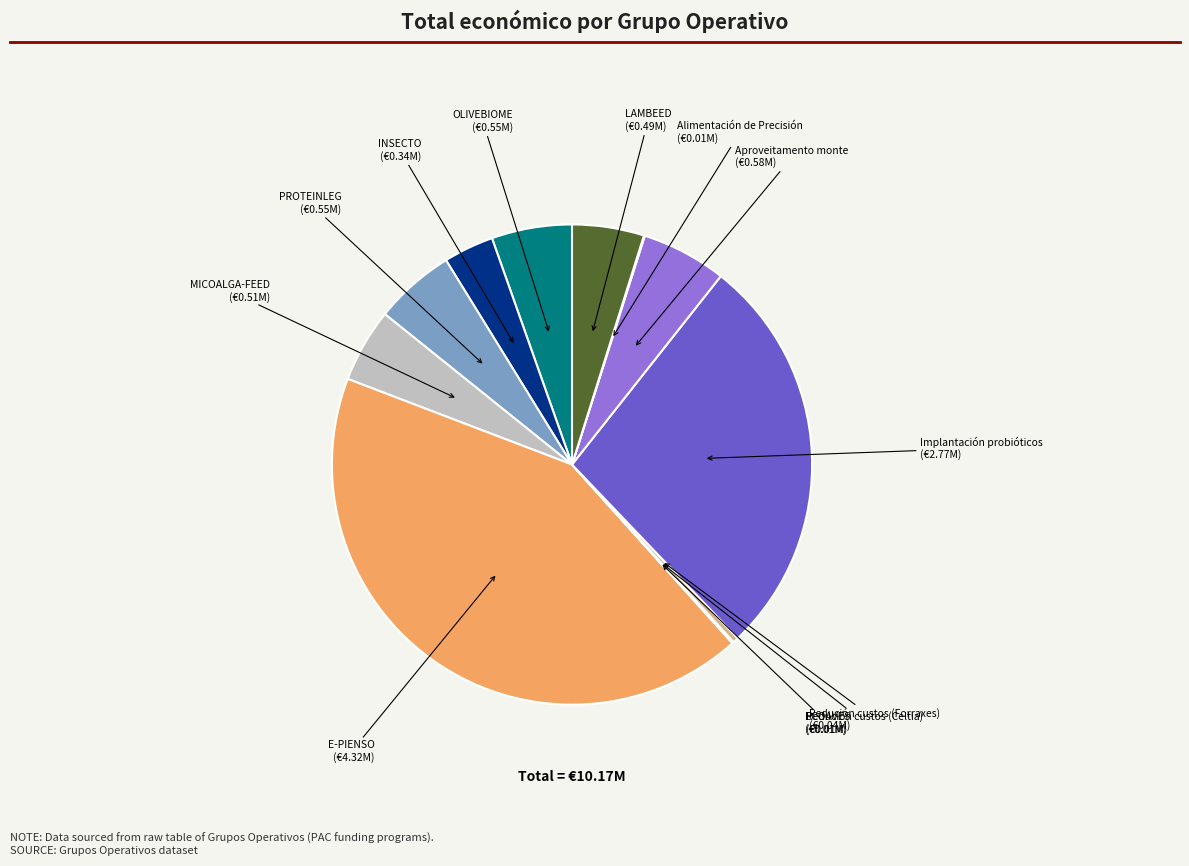

Is there a majority slice in this chart?

No